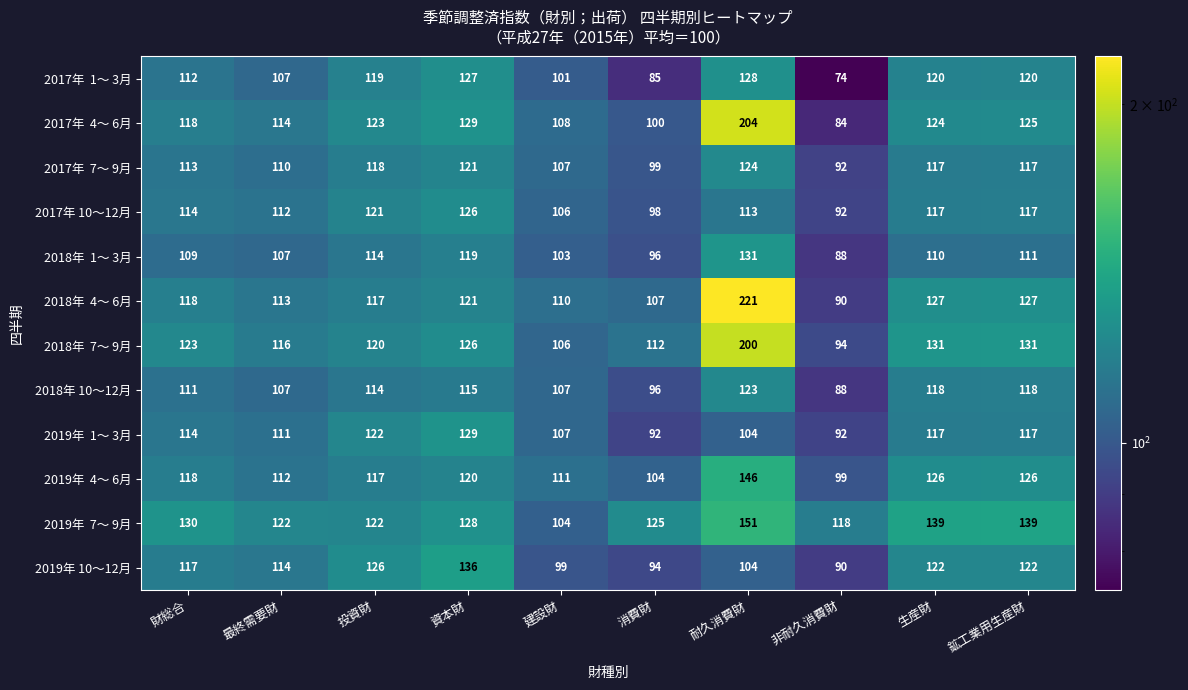

True or false: 2017年 10～12月 has a value of 185 at 建設財.

False